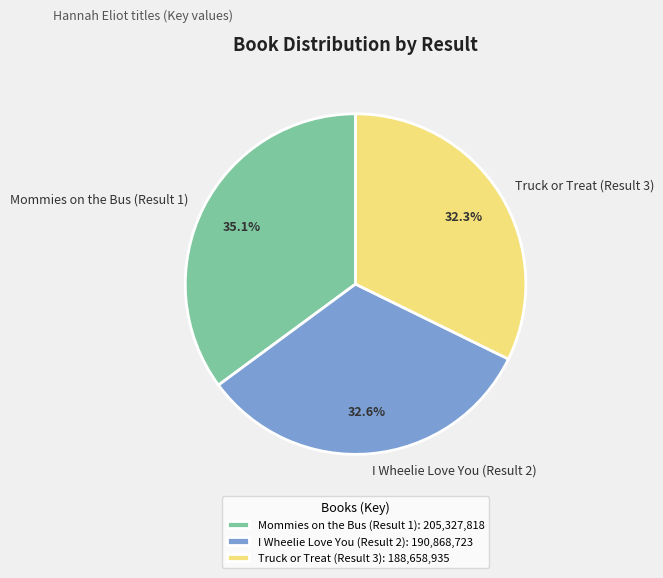

To the nearest percent, what is the combined percentage of Mommies on the Bus (Result 1) and I Wheelie Love You (Result 2)?

68%